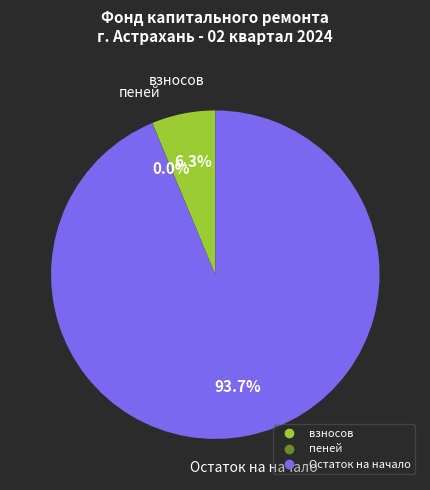

Is there a majority slice in this chart?

Yes